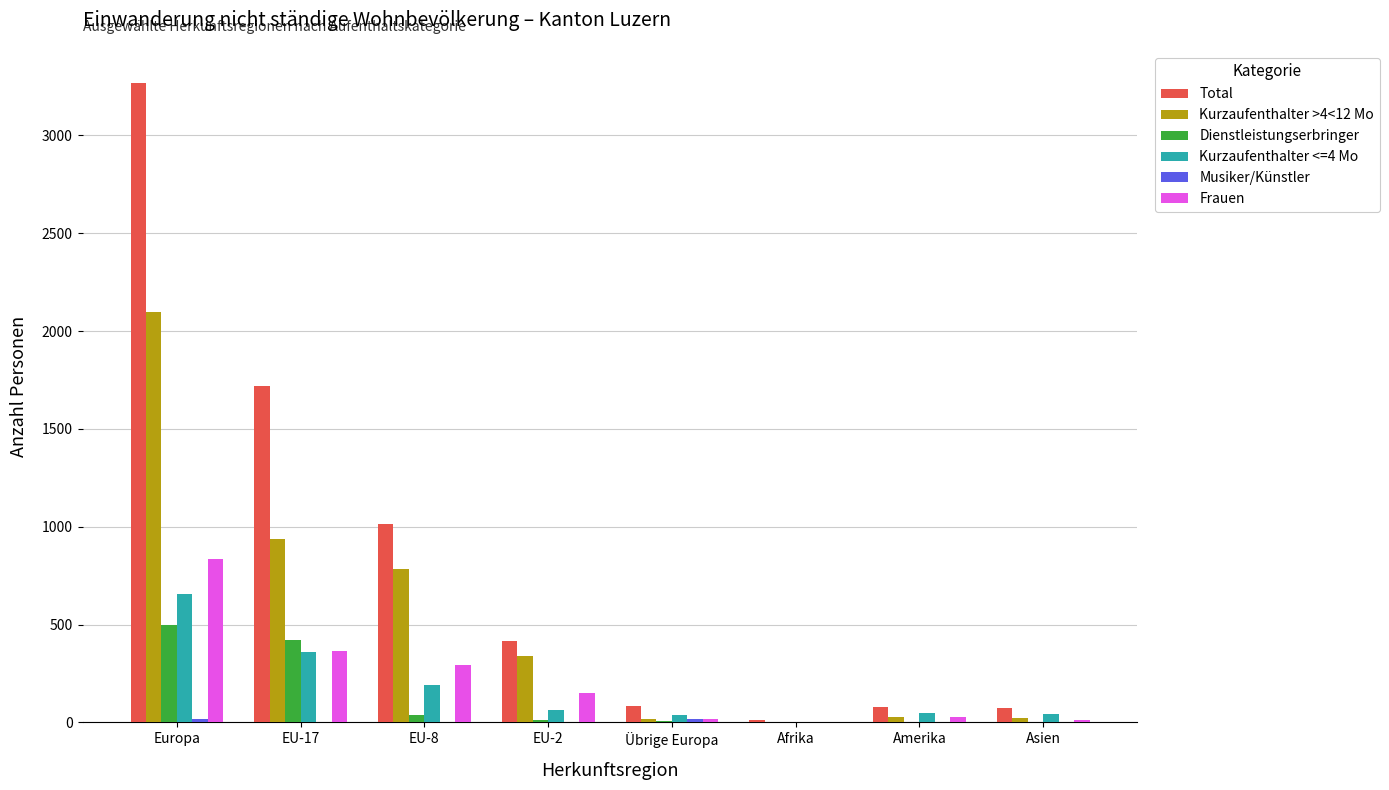

What is the spread (max minus min) of values at Übrige Europa?

77